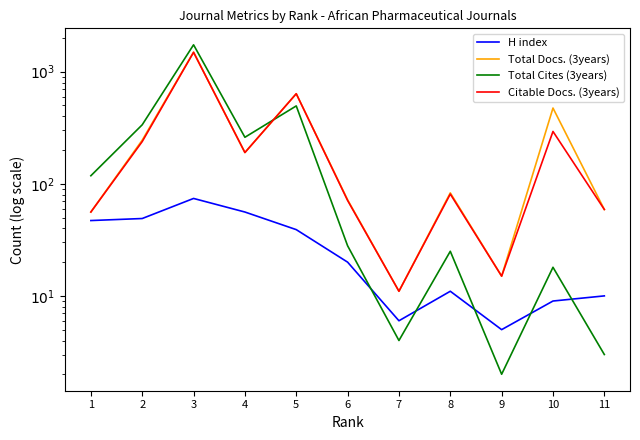

True or false: Total Docs. (3years) has a value of 56 at 1.

True